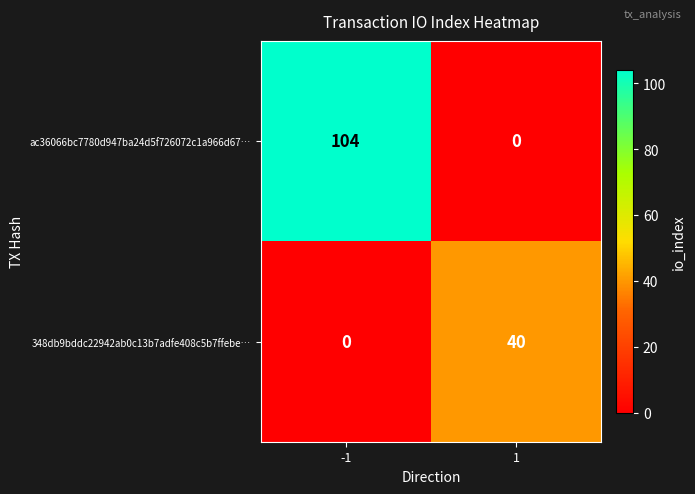

Rank the series by their average value, from lowest to highest.

348db9bddc22942ab0c13b7adfe408c5b7ffebe…, ac36066bc7780d947ba24d5f726072c1a966d67…